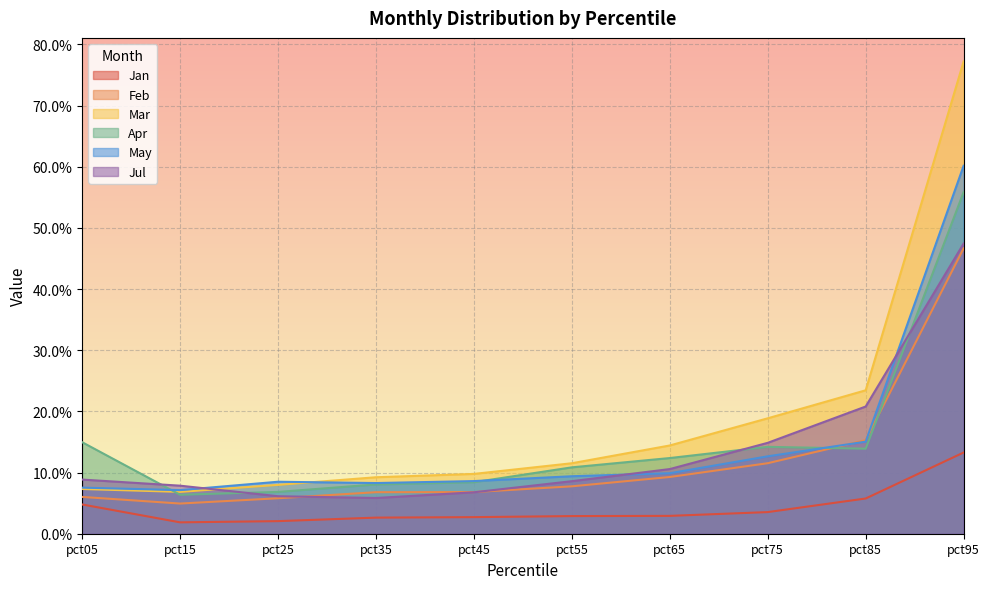

Which series ends up on top after the final intersection of Feb and May?

May